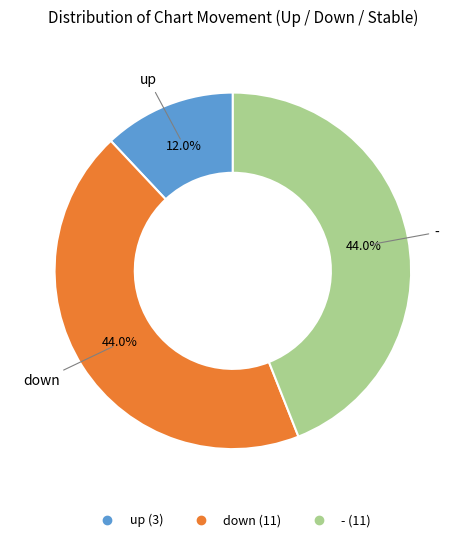

How many slices are in this pie chart?

3